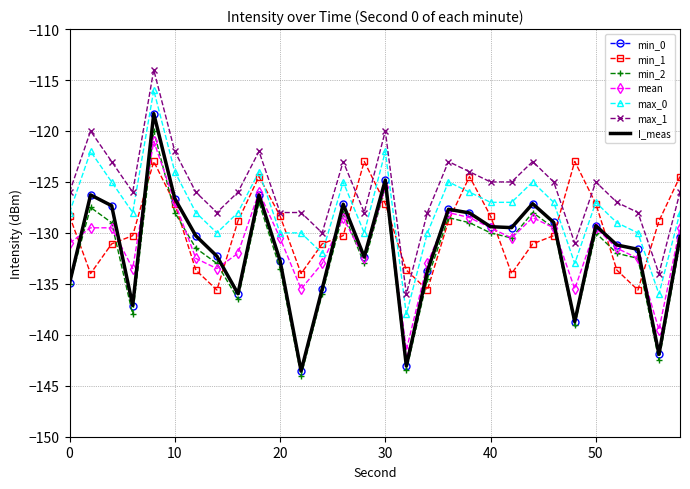

True or false: min_2 has more than 2 points higher than both neighbors.

True